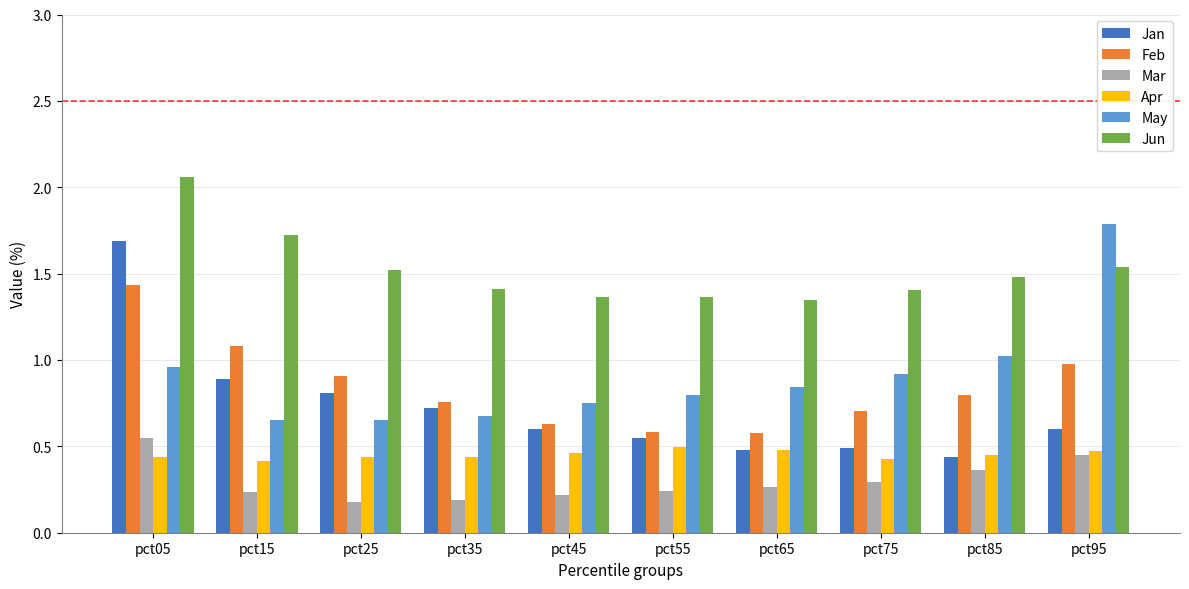

Count the number of categories in the chart.

10